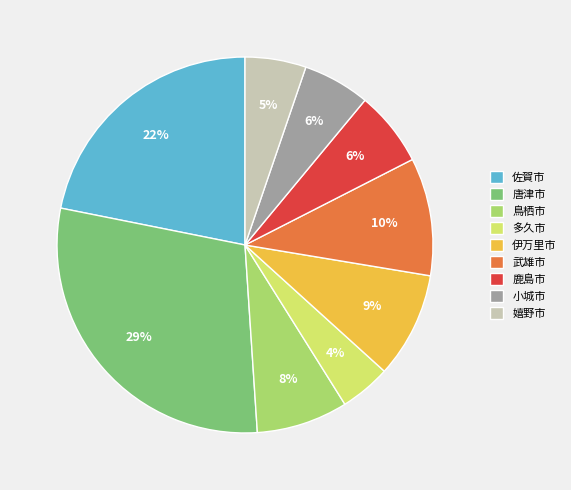

Is the sum of 多久市 and 嬉野市 greater than half?

No